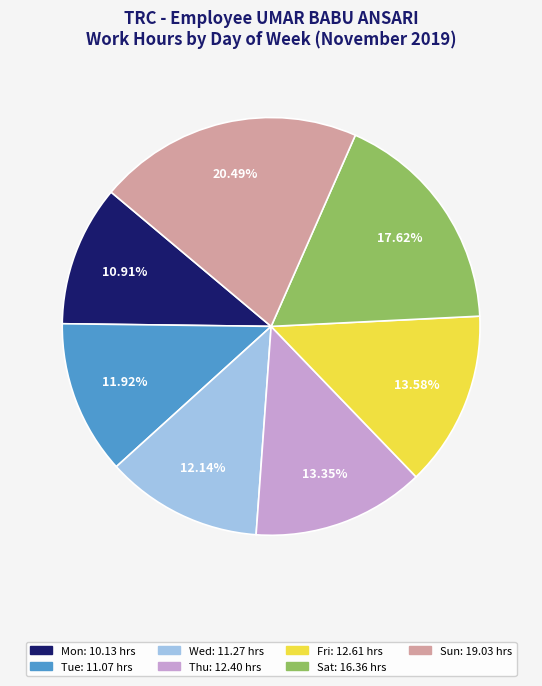

What is the total percentage of Sat and Mon?

28.5%